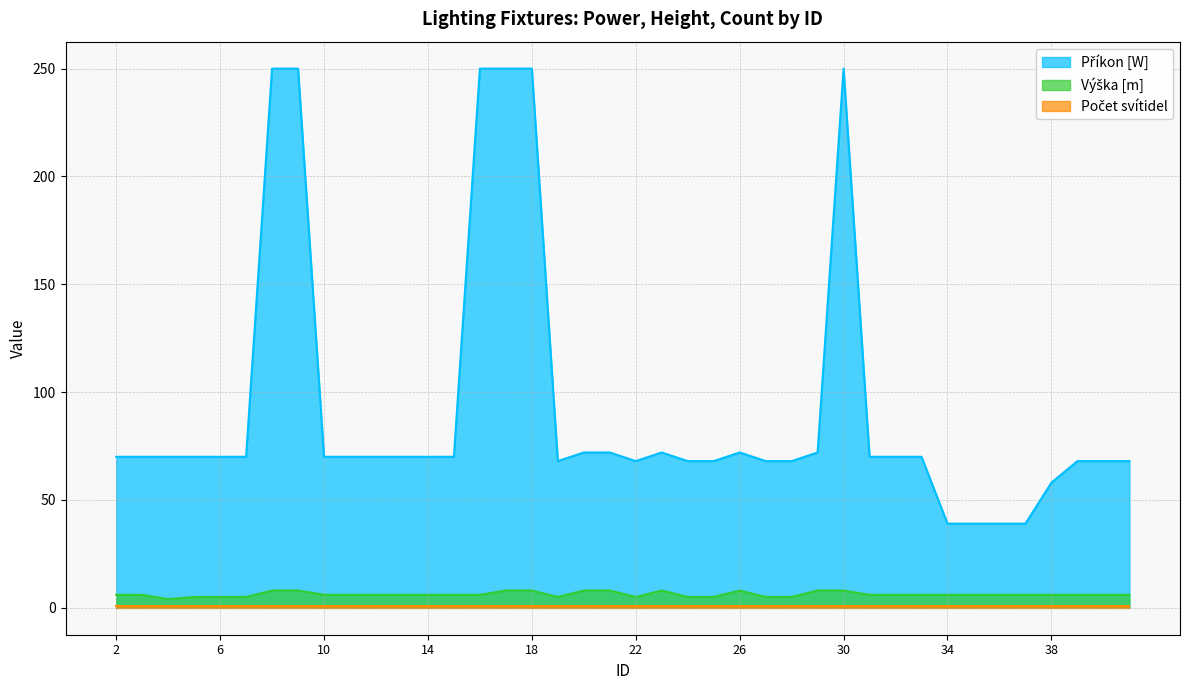

What is the greatest value displayed?

250